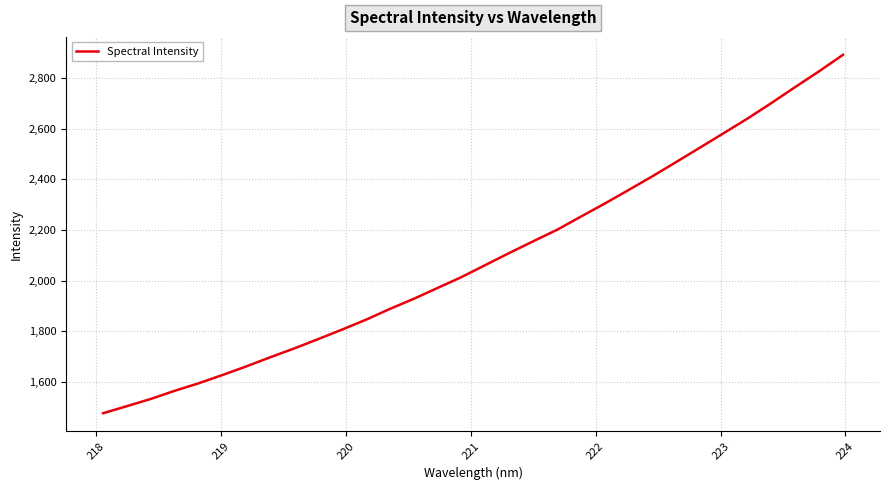

What is the maximum value shown in the chart?

2891.5